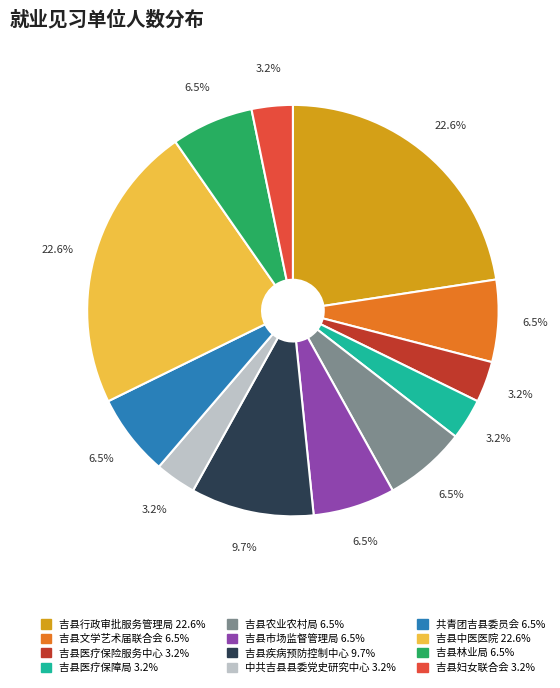

What is the ratio of the value at 吉县农业农村局 to the value at 吉县中医医院?

0.3